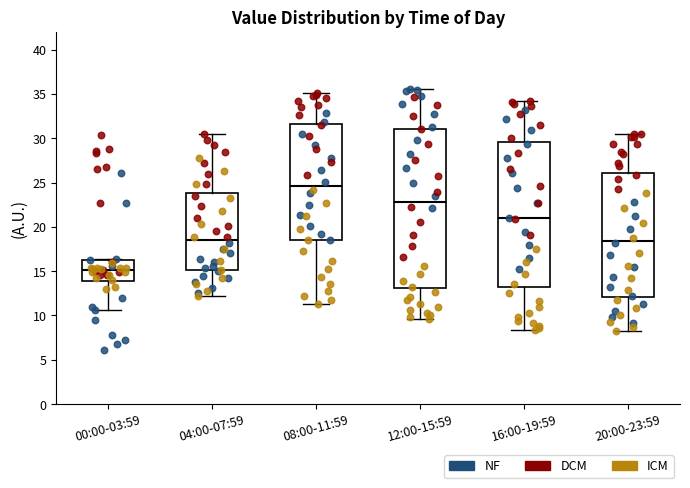

Comparing the boxes themselves (not the whiskers), which one is the tallest?

12:00-15:59